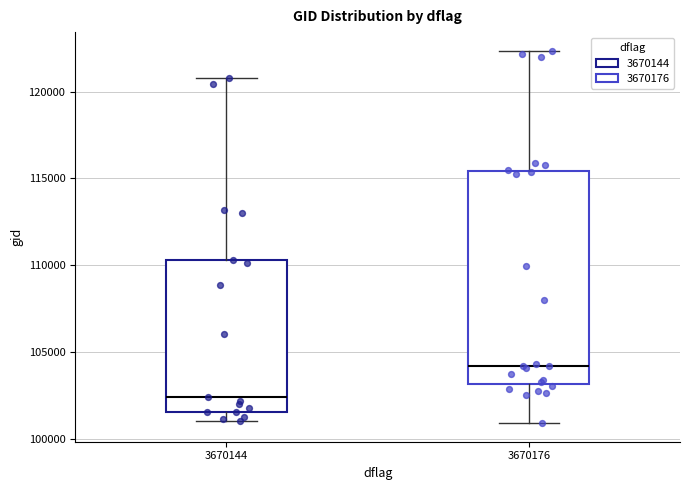

Reading left to right, read every box against the y-axis: the position of its median line, the range the box covers, and the ends of its whiskers. The values are not printed on the chart, so give them approximately, as read against the axis.

3670144: median 102500, box 101500 to 110500, whiskers 101000 to 121000
3670176: median 104000, box 103000 to 115500, whiskers 101000 to 122500